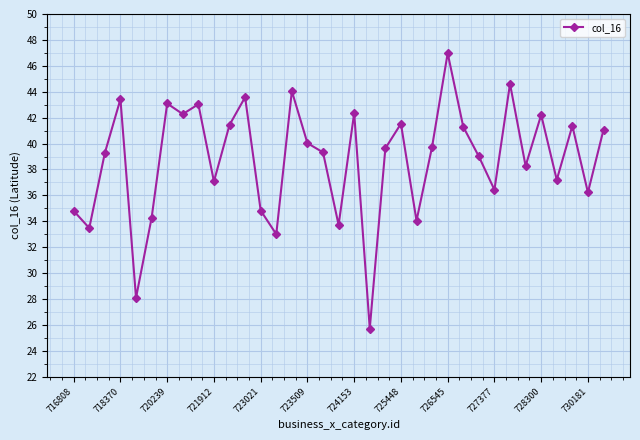

What is the maximum value shown in the chart?

47.0